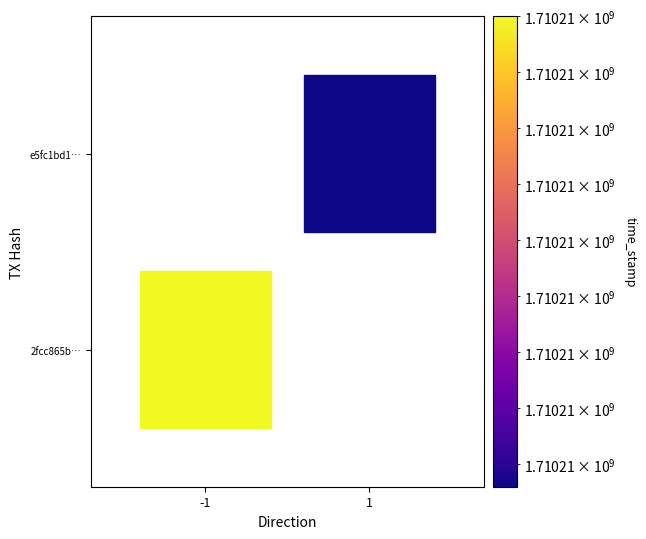

Reading left to right, list all the values displayed in this chart.

2fcc865b8e768882c27dfa543bebbe218544a96: direction=-1	time_stamp=1710210770
e5fc1bd13b1b53560563cfb0e3a0bd3e6ff4470: direction=1	time_stamp=1710210728